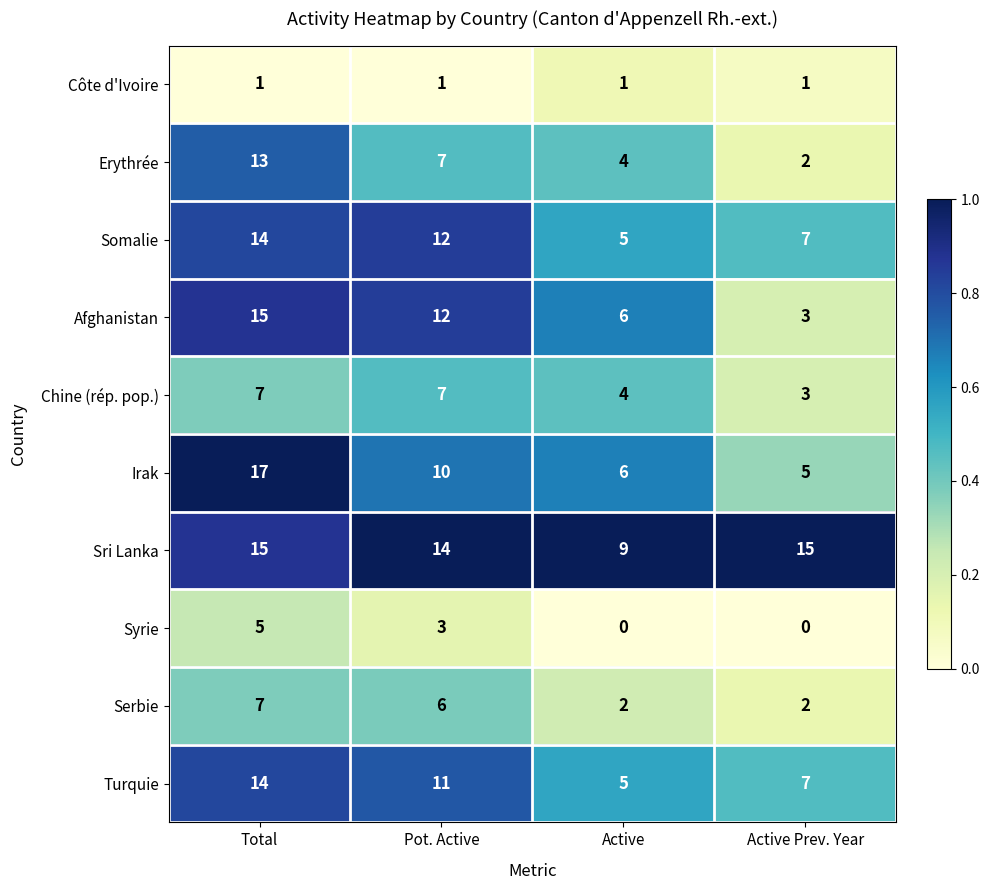

How many data points does each series have?

4